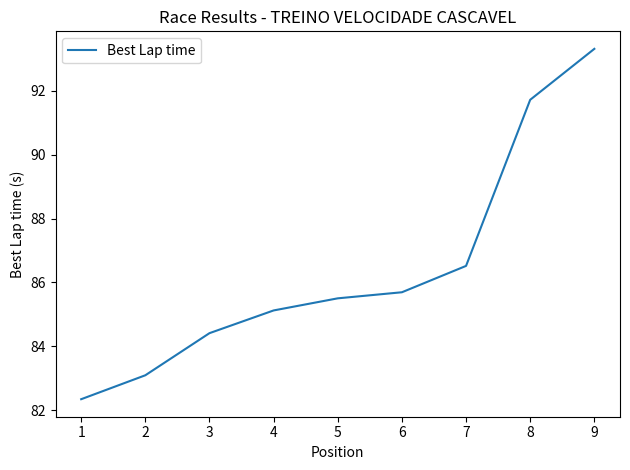

What is the approximate value at 5?

85.5